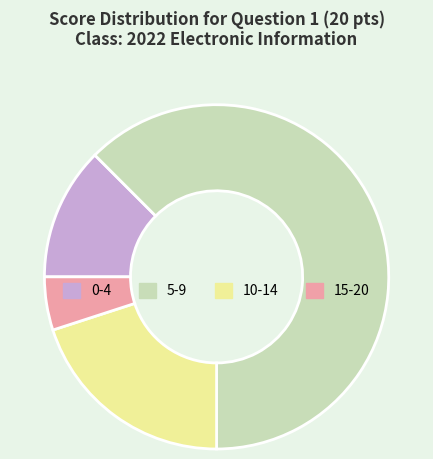

Which slice is the largest?

5-9